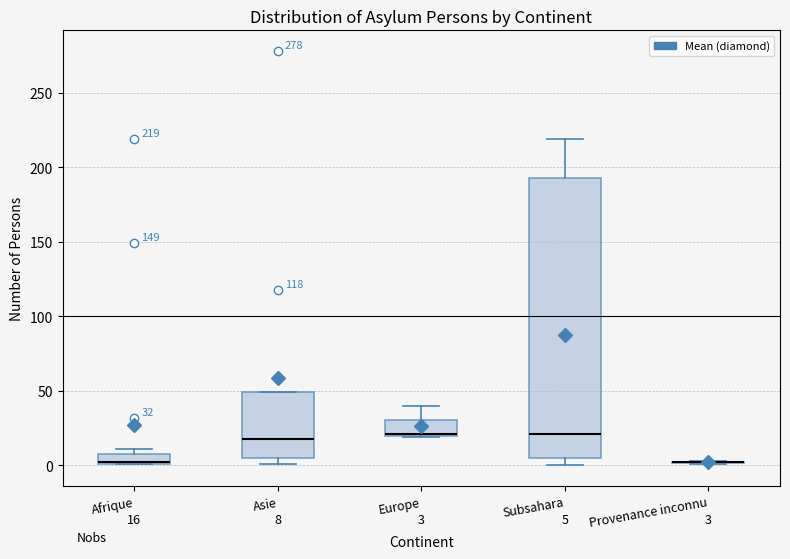

Which box is the tallest, from its lower edge to its upper edge?

Subsahara